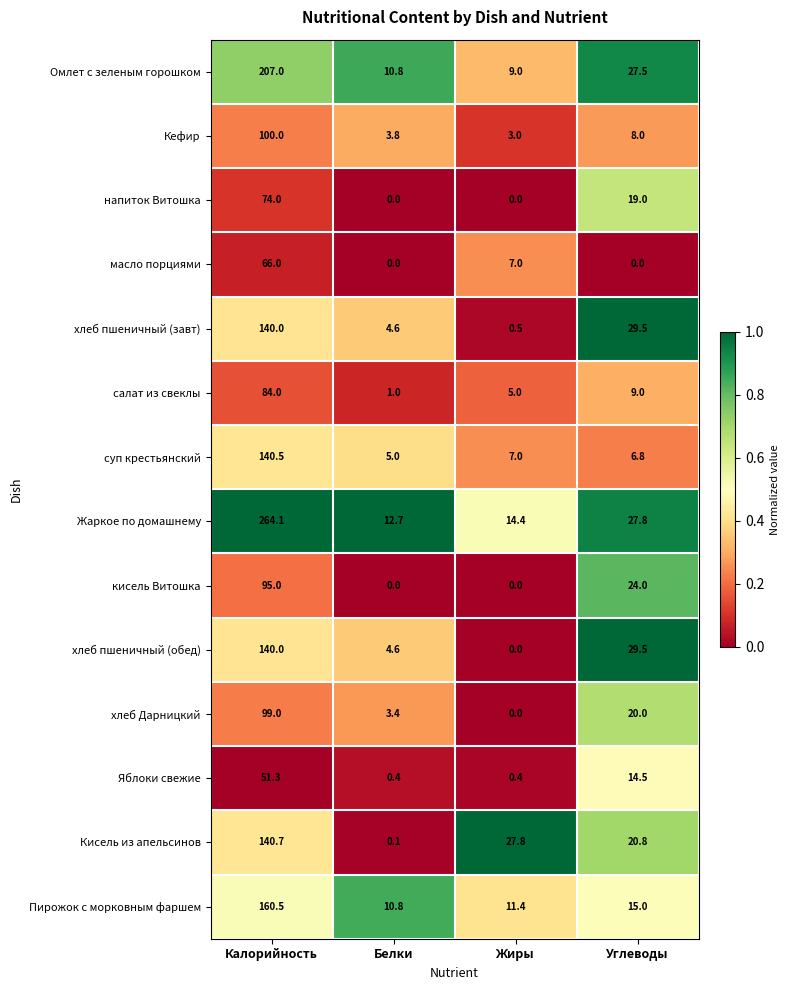

What is the difference between the highest and lowest values at Белки?

12.7